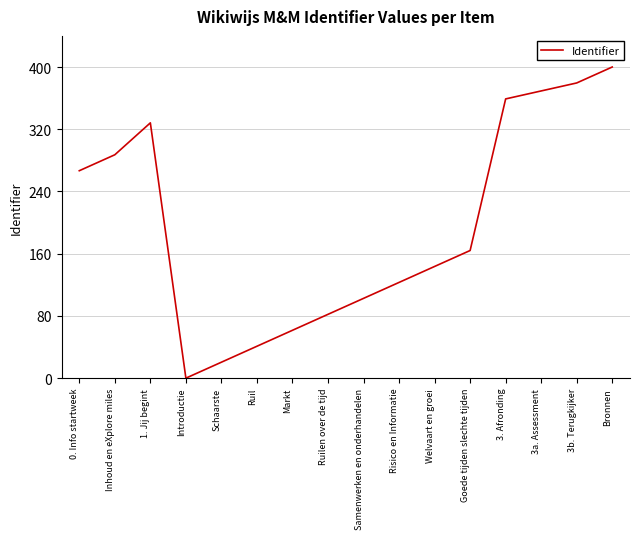

At which category does the data reach its first local peak?

1. Jij begint